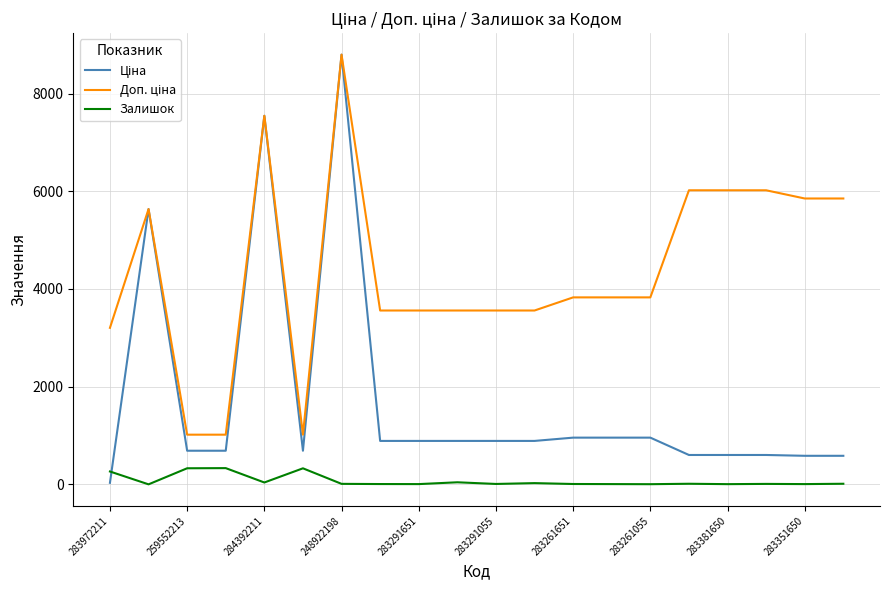

What is the highest value of the Залишок series?

333.0